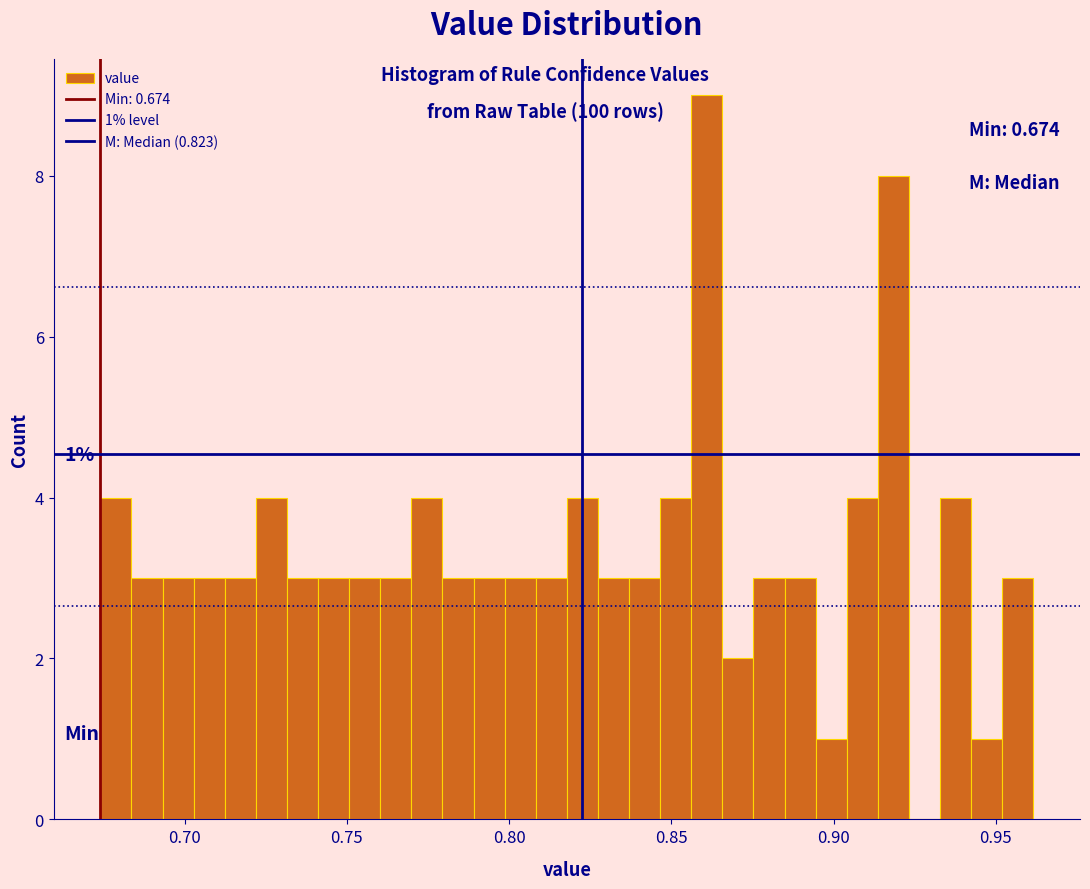

Read against the x-axis, roughly where is the centre of the tallest bar?

0.860